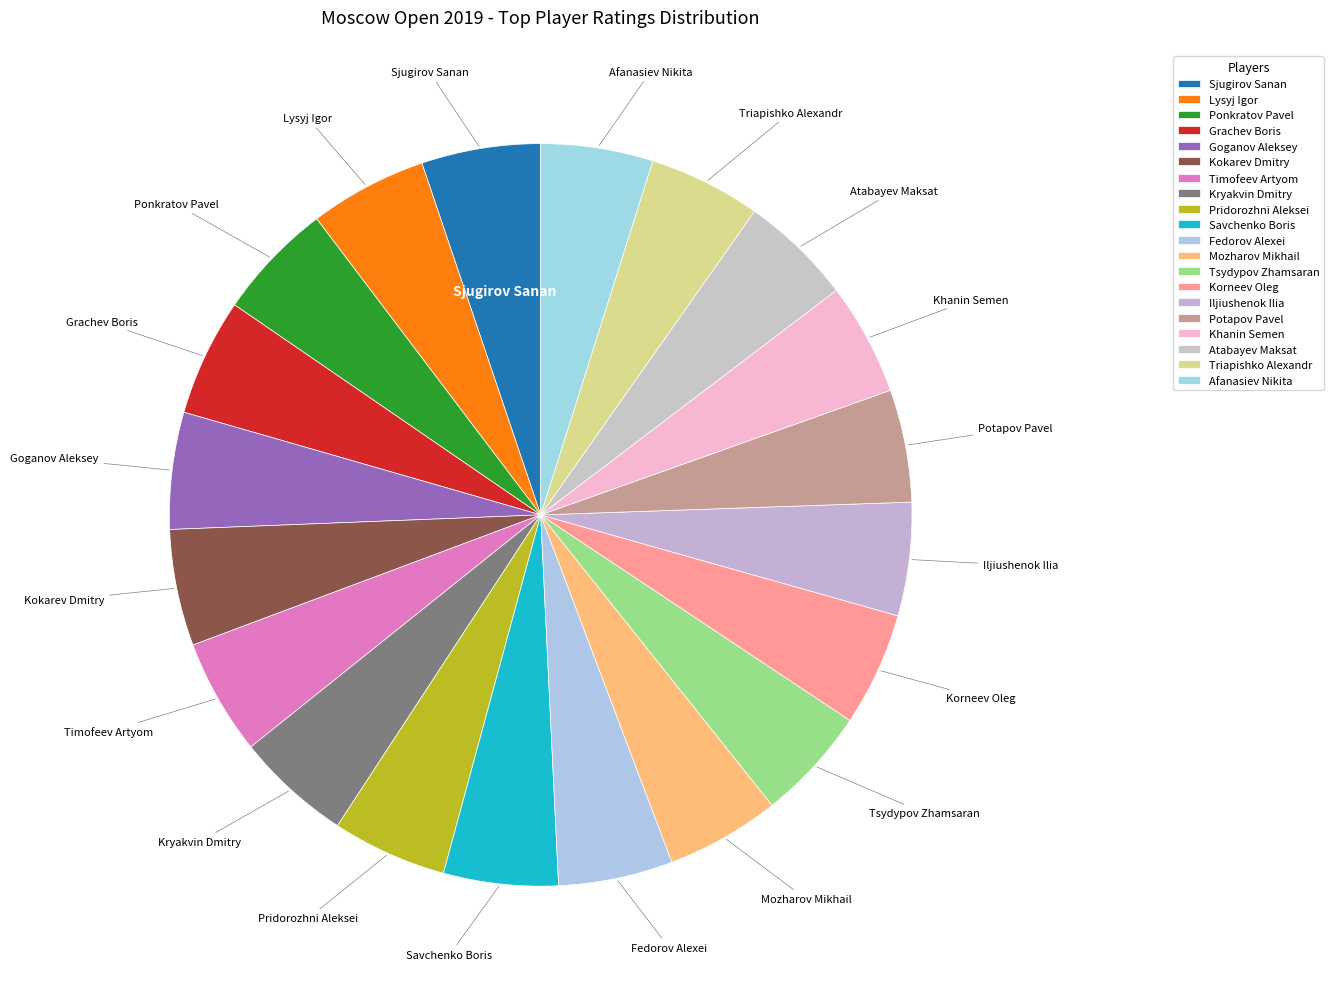

Does Savchenko Boris represent more than half of the total?

No